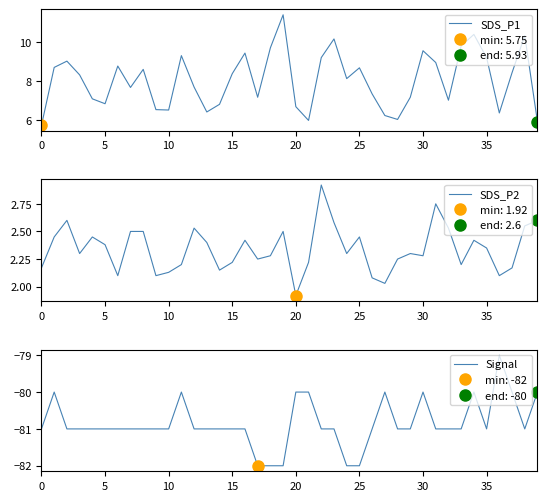

How many lines are shown in the chart?

3